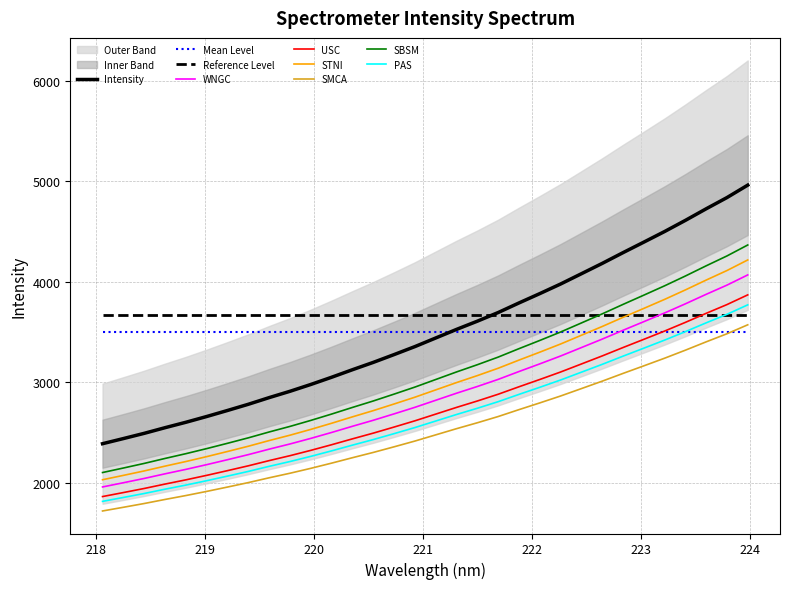

True or false: Mean Level and Reference Level cross at least once.

False